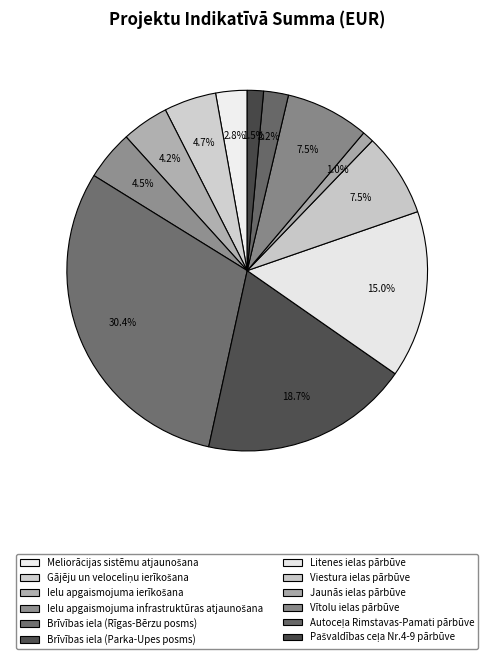

What percentage do Vītolu ielas pārbūve and Gājēju un veloceliņu ierīkošana together represent?

12.2%